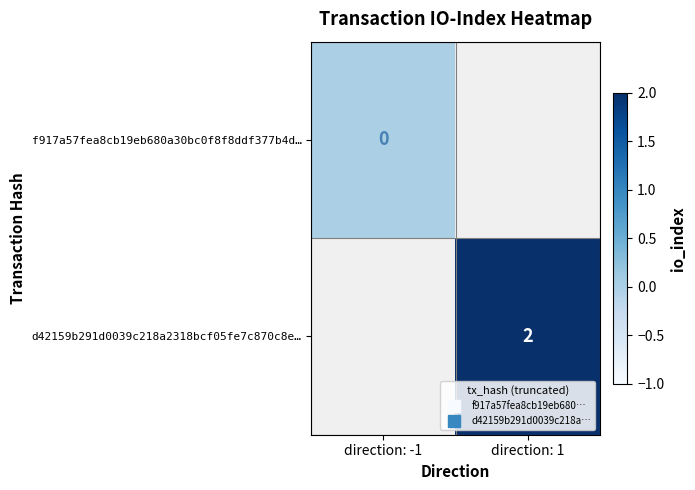

Between direction: -1 and direction: 1, which is larger?

direction: 1